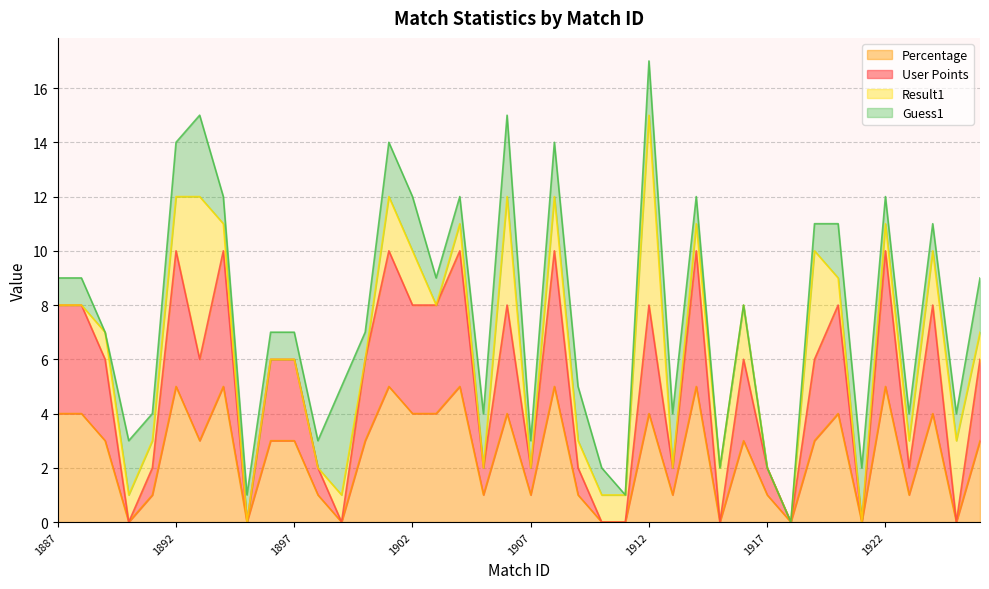

Which has a higher value, 1903 or 1905?

1903